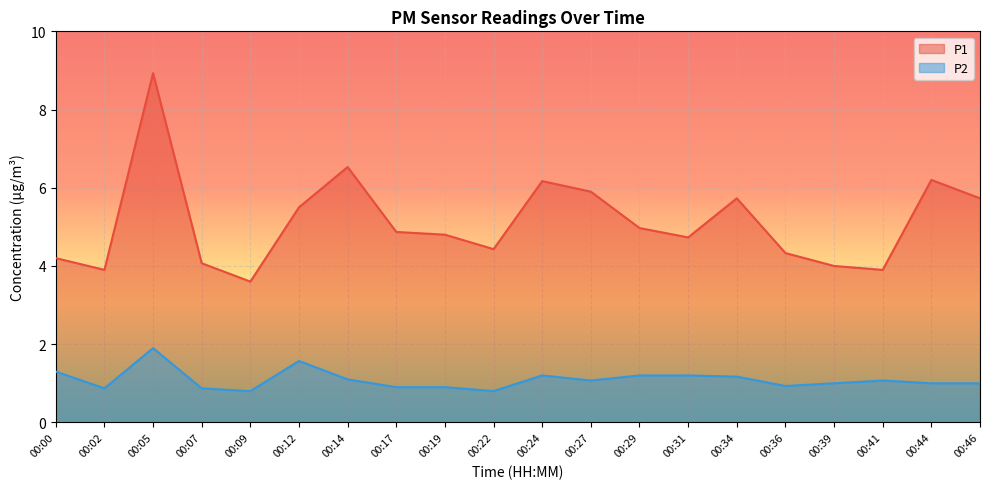

What is the value of the P1 point at the 9th from the left?

4.8